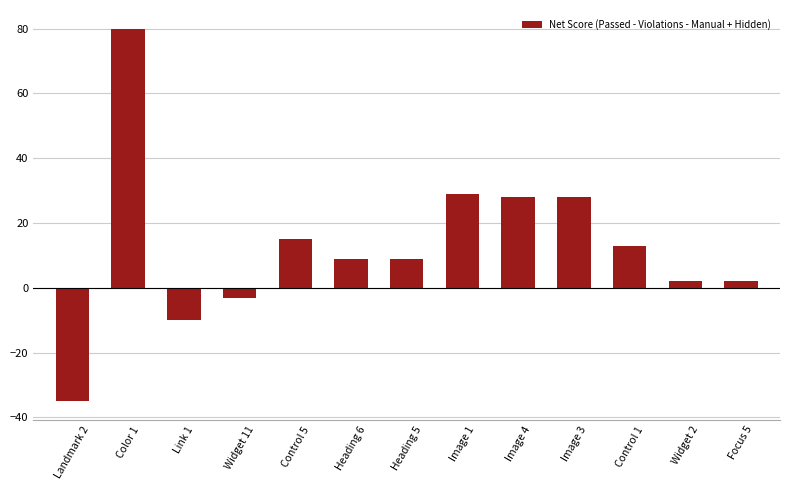

Is it true that the value at Color 1 is 31?

False